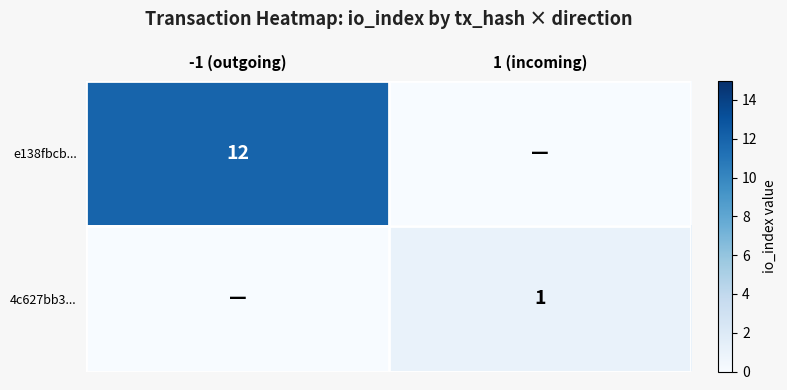

What is the greatest value displayed?

12